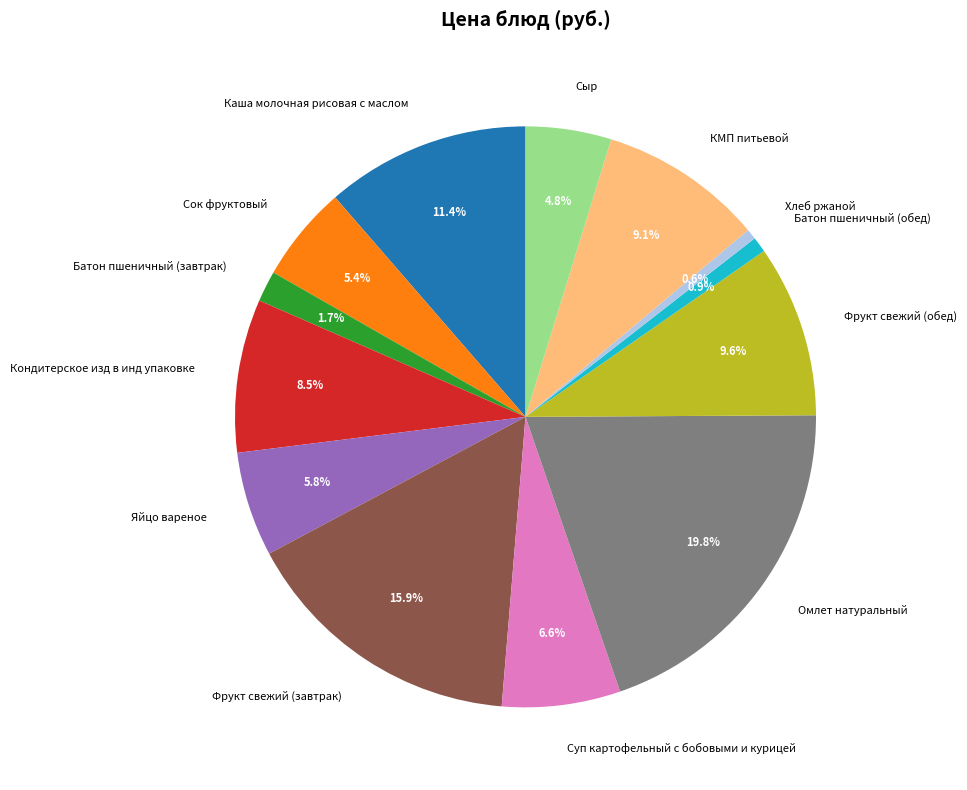

What percentage is the Фрукт свежий (обед) slice, to the nearest percent?

10%